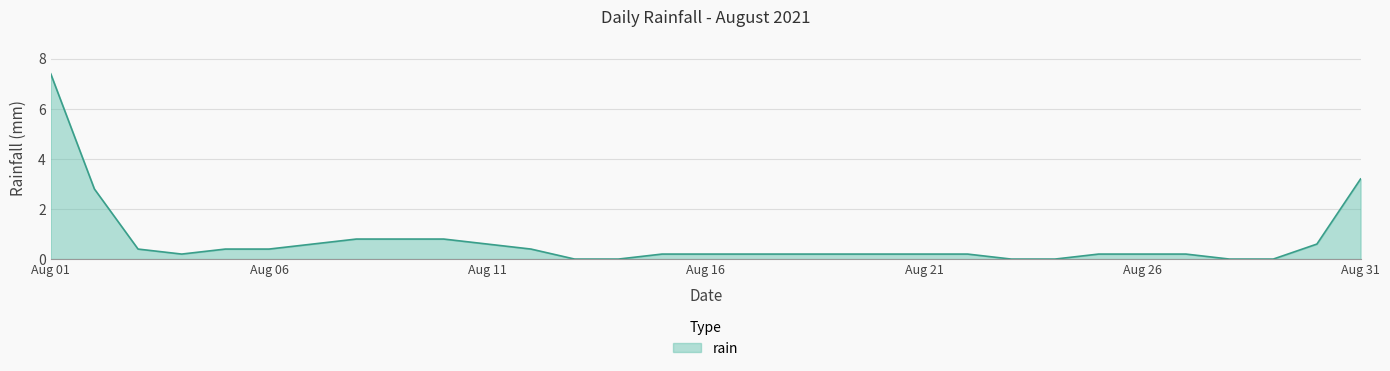

What is the greatest value displayed?

7.4